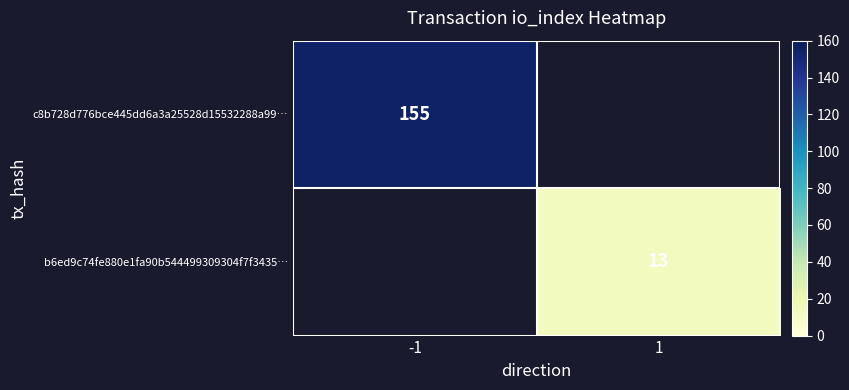

Is the value of c8b728d776bce445dd6a3a25528d15532288a99… at -1 greater than the value of b6ed9c74fe880e1fa90b544499309304f7f3435… at 1?

Yes